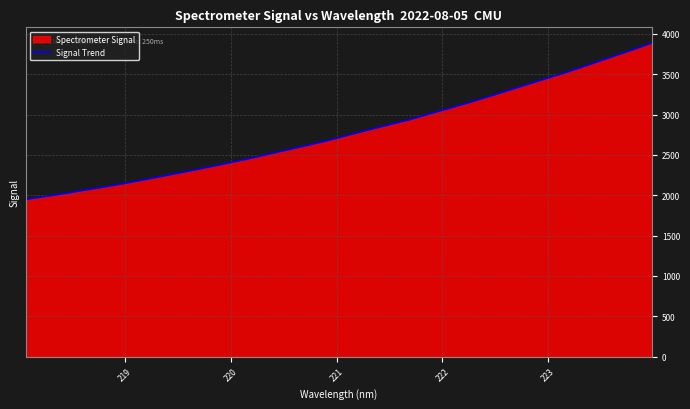

How many lines are shown in the chart?

1